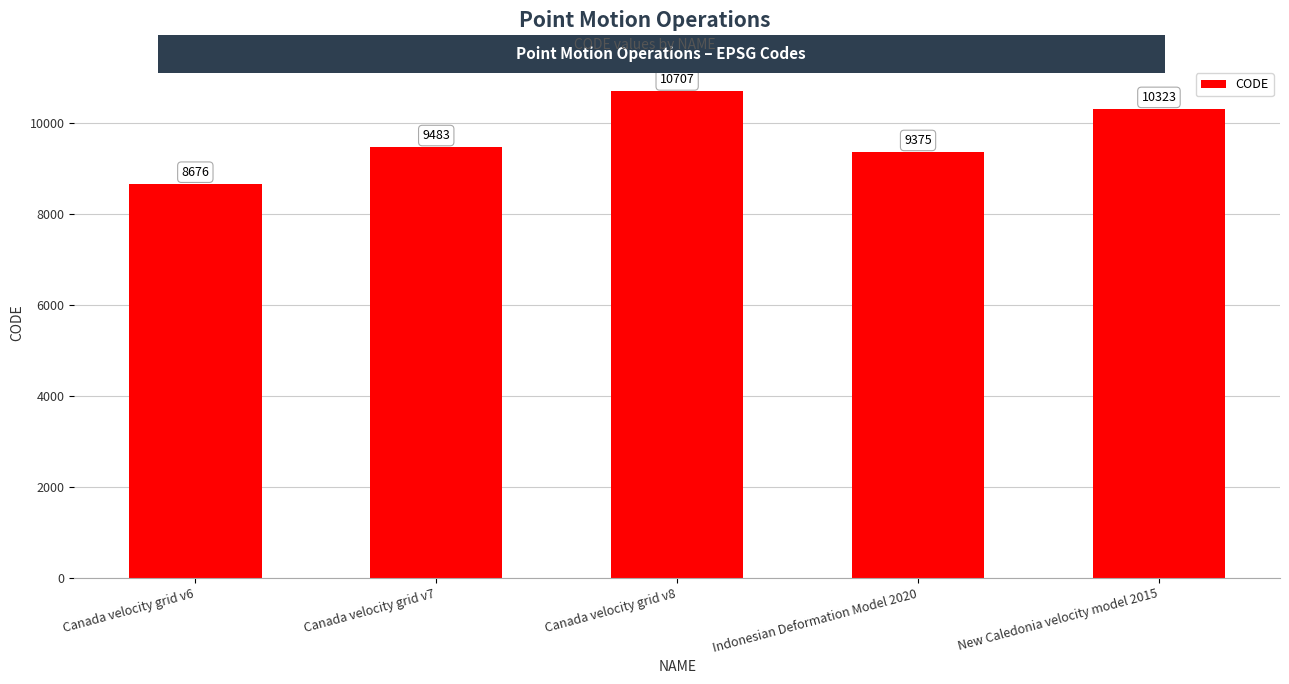

The chart shows a value of 16617 at New Caledonia velocity model 2015. True or false?

False